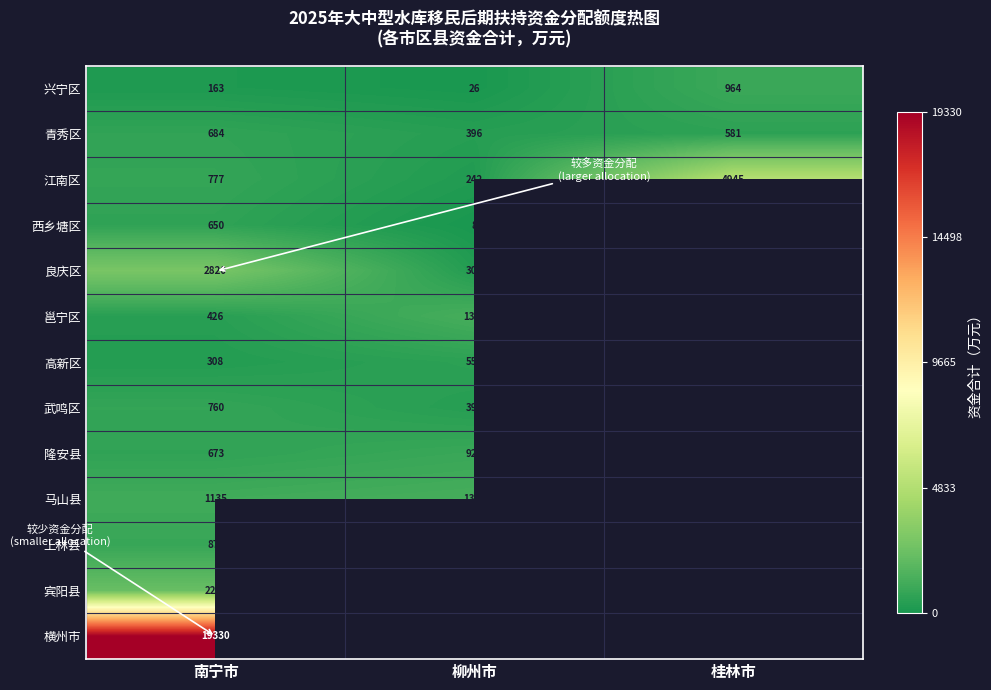

True or false: 马山县 has a value of 732.2 at 南宁市.

False